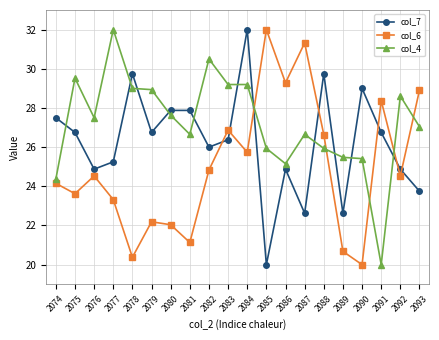

What is the total value across all series at 2089?

68.8